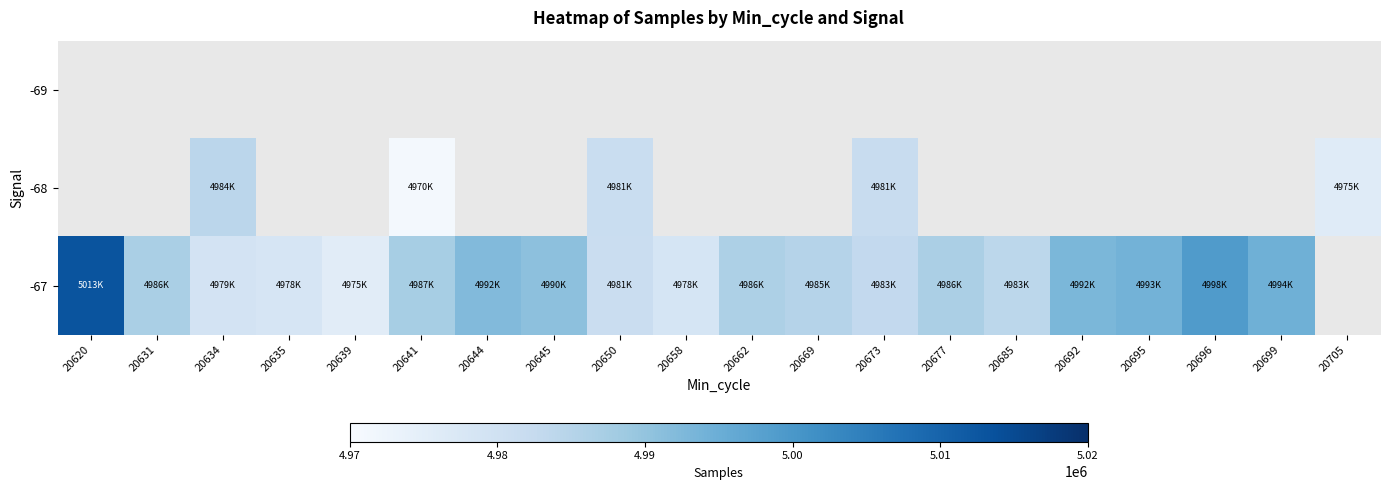

What is the maximum value shown in the chart?

5013136.0